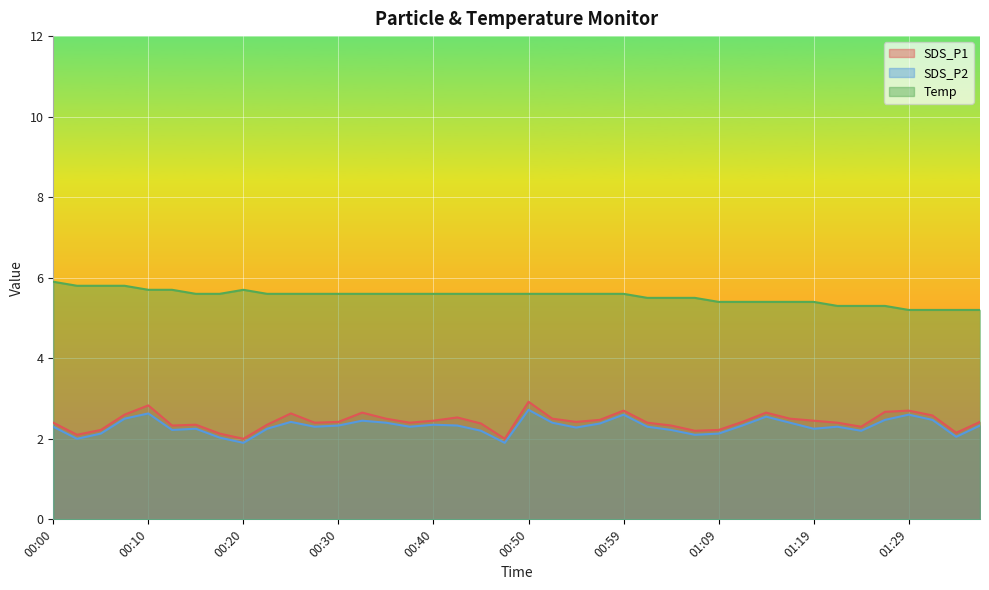

What is the total value across all series at 01:32?

10.2